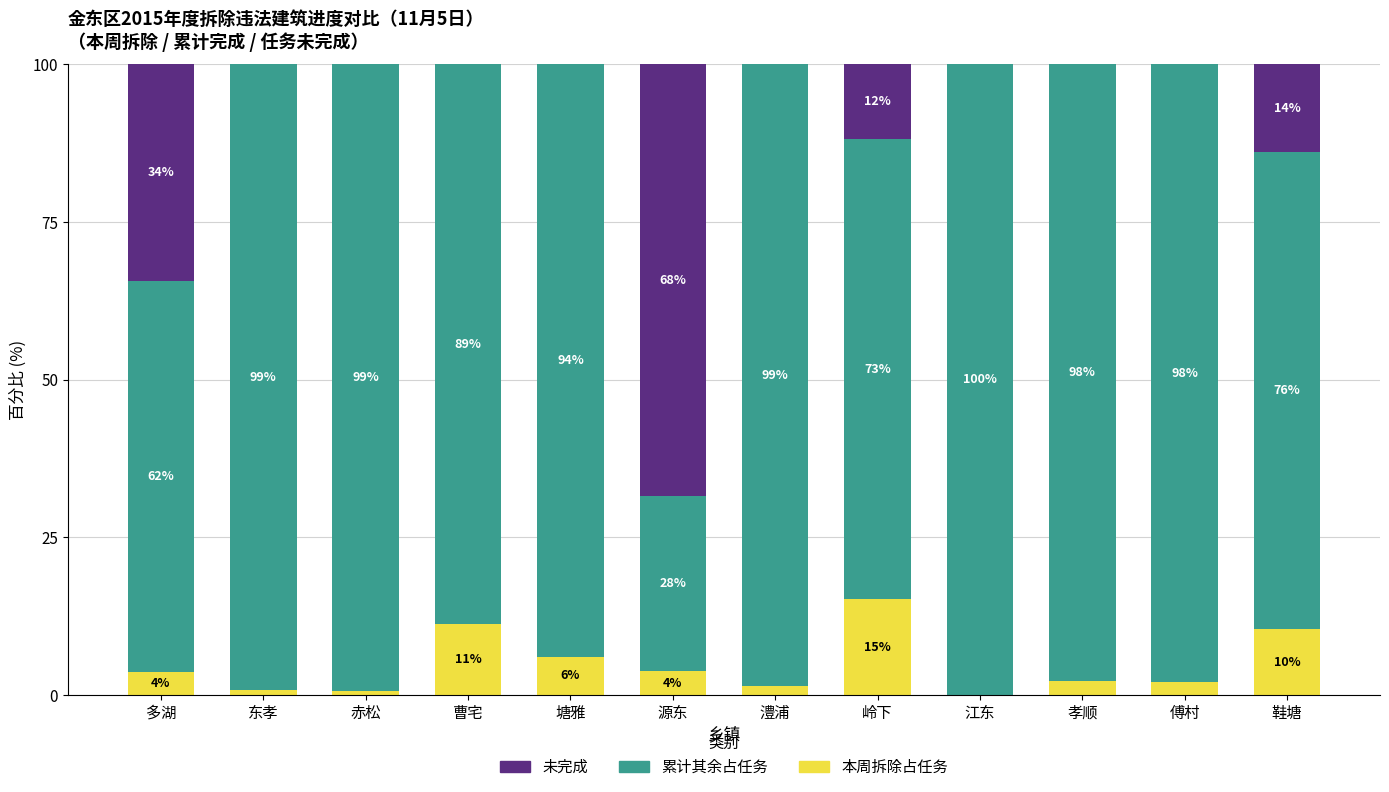

Does the chart contain stacked bars?

Yes